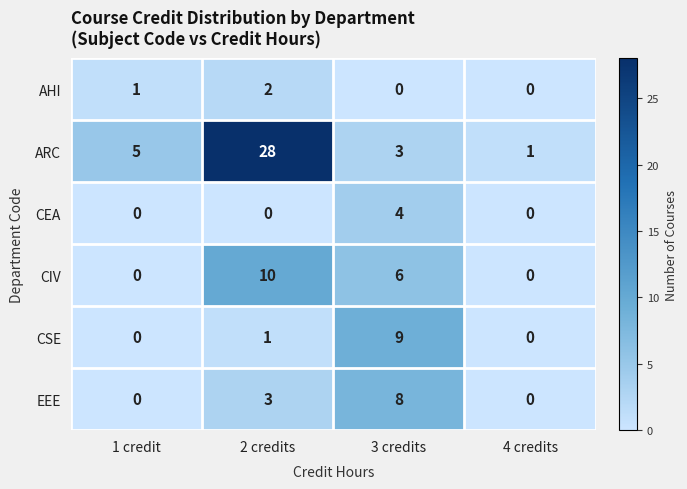

Reading left to right, what are all the values shown in this chart?

AHI: 1 credit=1	2 credits=2	3 credits=0	4 credits=0
ARC: 1 credit=5	2 credits=28	3 credits=3	4 credits=1
CEA: 1 credit=0	2 credits=0	3 credits=4	4 credits=0
CIV: 1 credit=0	2 credits=10	3 credits=6	4 credits=0
CSE: 1 credit=0	2 credits=1	3 credits=9	4 credits=0
EEE: 1 credit=0	2 credits=3	3 credits=8	4 credits=0